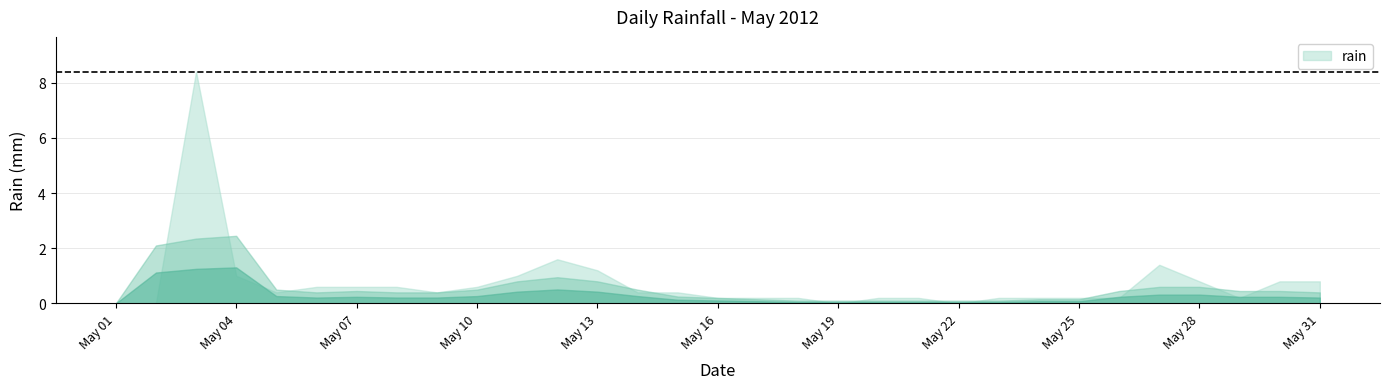

At which label is the value closest to 4?

2012-05-12